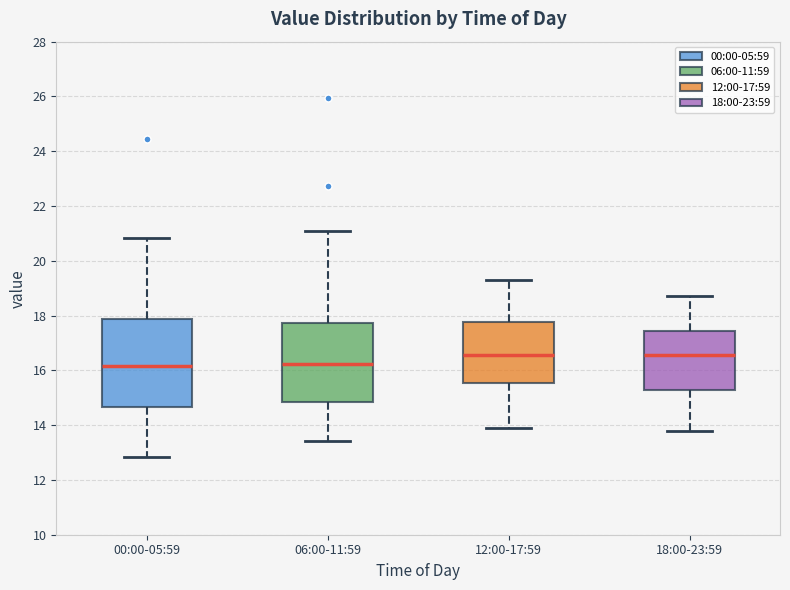

Reading left to right, transcribe this box plot: for each box, give where its median line is, the range the box spans, and where its two whiskers end, as read against the y-axis. The values are not printed on the chart, so give them approximately, as read against the axis.

00:00-05:59: median 16.2, box 14.6 to 17.8, whiskers 12.8 to 20.8
06:00-11:59: median 16.2, box 14.8 to 17.8, whiskers 13.4 to 21.0
12:00-17:59: median 16.6, box 15.6 to 17.8, whiskers 14.0 to 19.4
18:00-23:59: median 16.6, box 15.2 to 17.4, whiskers 13.8 to 18.8